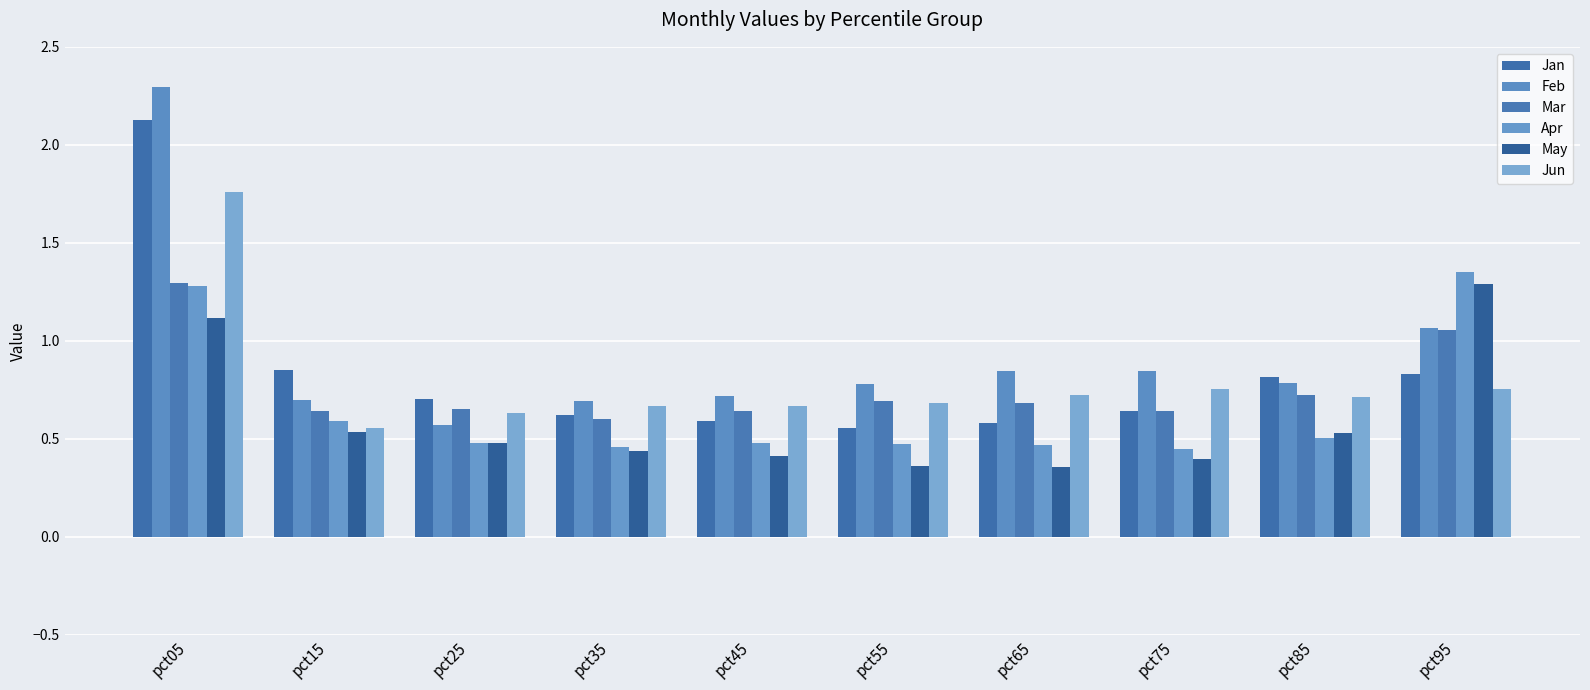

Reading right to left, extract all data points from this chart.

Jan: 0.8	0.8	0.6	0.6	0.6	0.6	0.6	0.7	0.9	2.1
Feb: 1.1	0.8	0.8	0.8	0.8	0.7	0.7	0.6	0.7	2.3
Mar: 1.1	0.7	0.6	0.7	0.7	0.6	0.6	0.7	0.6	1.3
Apr: 1.4	0.5	0.4	0.5	0.5	0.5	0.5	0.5	0.6	1.3
May: 1.3	0.5	0.4	0.4	0.4	0.4	0.4	0.5	0.5	1.1
Jun: 0.8	0.7	0.8	0.7	0.7	0.7	0.7	0.6	0.6	1.8